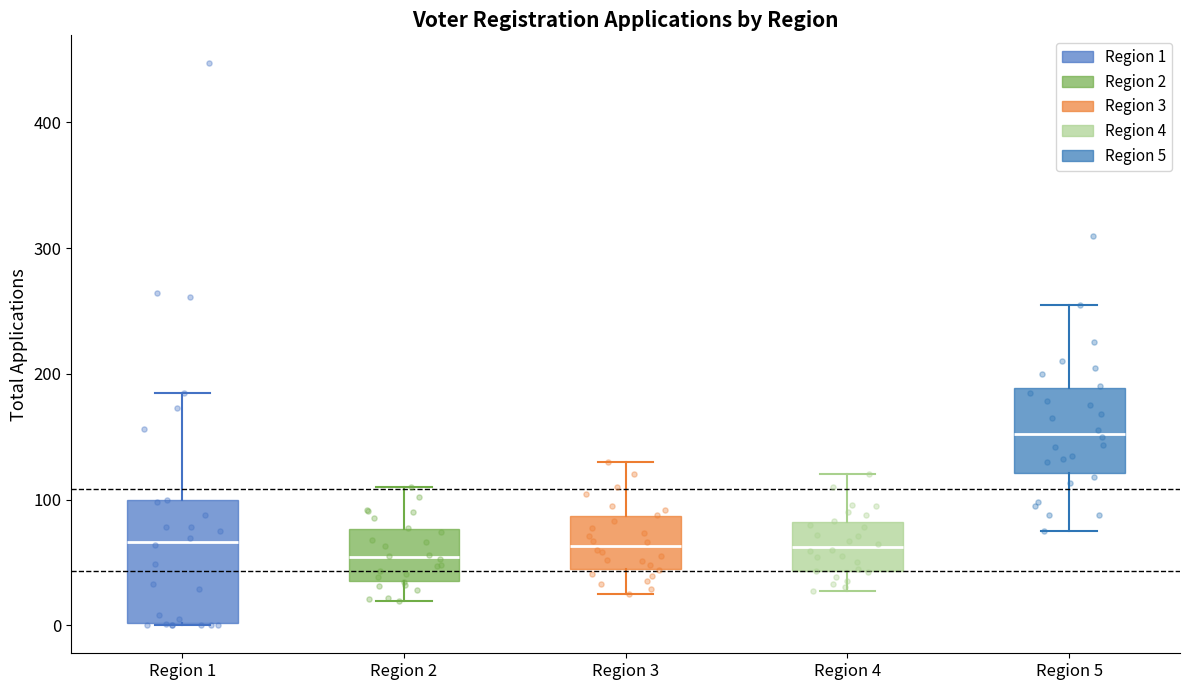

Comparing the boxes themselves (not the whiskers), which one is the tallest?

Region 1